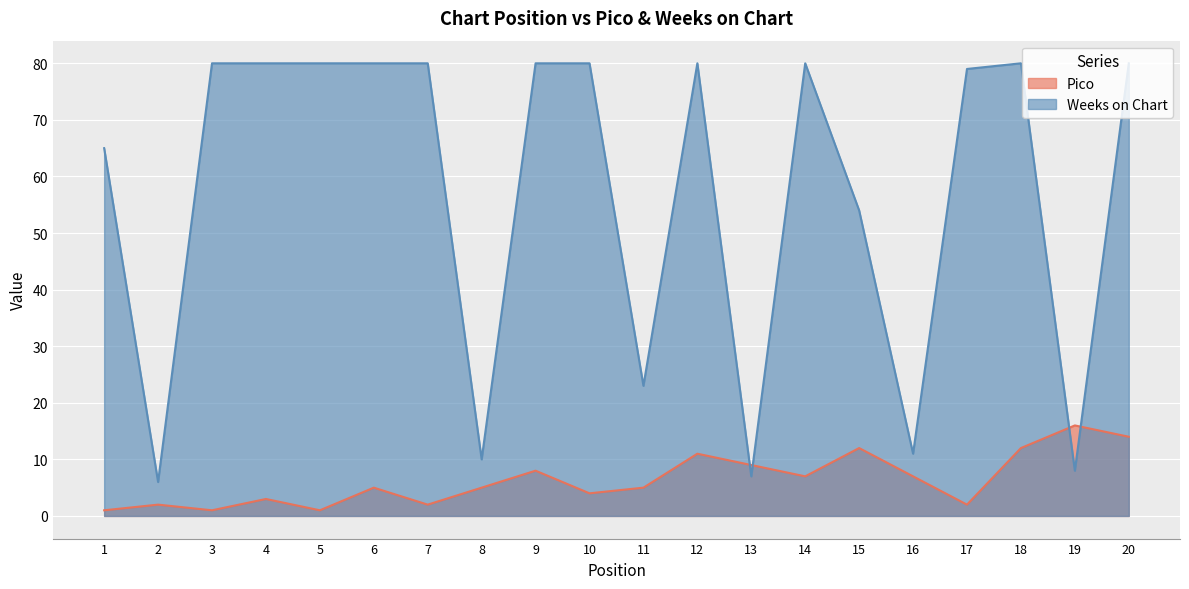

What is the sum of all Pico values?

127